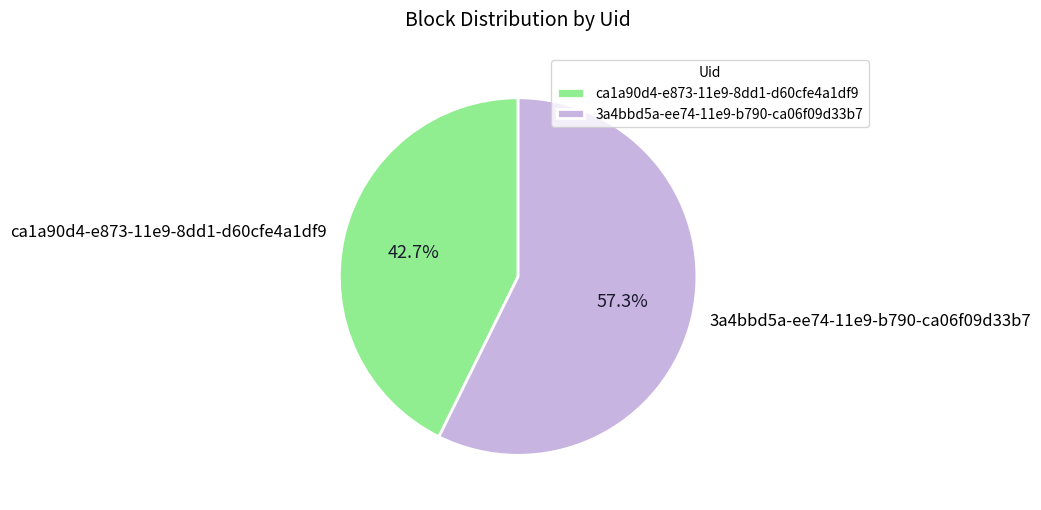

What is the majority slice?

3a4bbd5a-ee74-11e9-b790-ca06f09d33b7